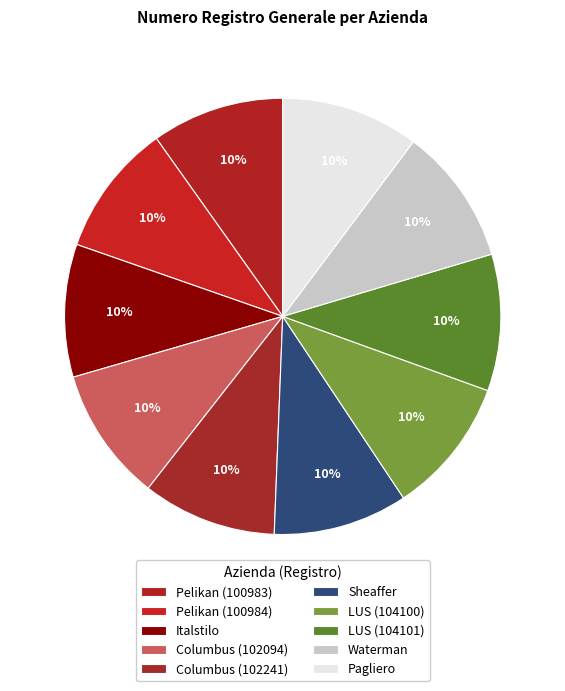

Is it true that Columbus (102241) is 15% of the pie?

False